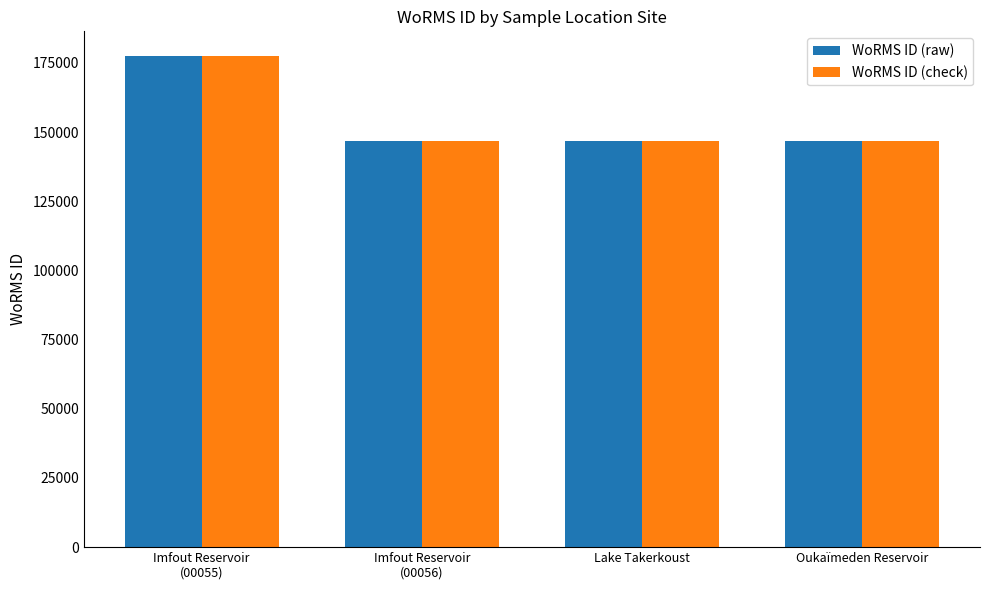

What is the average value of the WoRMS ID (raw) series?

154402